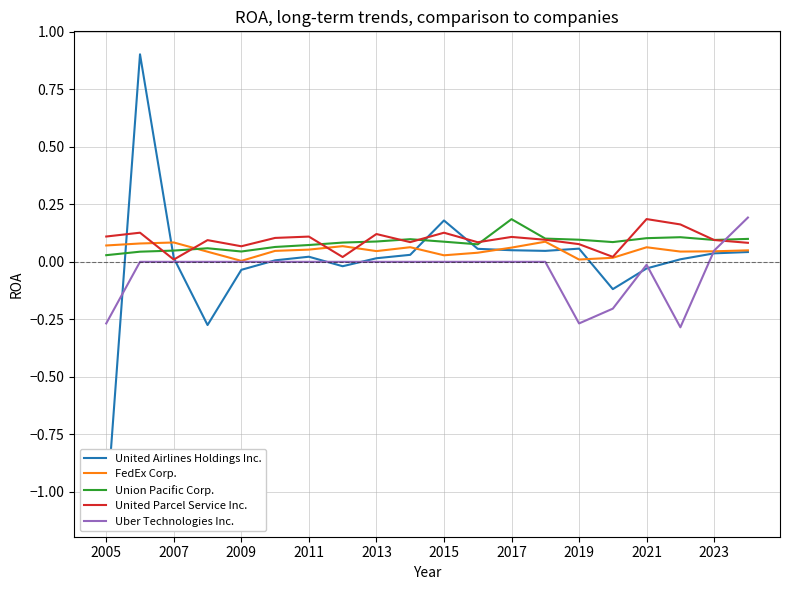

Reading left to right, extract all data points from this chart.

United Airlines Holdings Inc.: -1.1	0.9	0.0	-0.3	-0.0	0.0	0.0	-0.0	0.0	0.0	0.2	0.1	0.1	0.0	0.1	-0.1	-0.0	0.0	0.0	0.0
FedEx Corp.: 0.1	0.1	0.1	0.0	0.0	0.0	0.1	0.1	0.0	0.1	0.0	0.0	0.1	0.1	0.0	0.0	0.1	0.0	0.0	0.0
Union Pacific Corp.: 0.0	0.0	0.0	0.1	0.0	0.1	0.1	0.1	0.1	0.1	0.1	0.1	0.2	0.1	0.1	0.1	0.1	0.1	0.1	0.1
United Parcel Service Inc.: 0.1	0.1	0.0	0.1	0.1	0.1	0.1	0.0	0.1	0.1	0.1	0.1	0.1	0.1	0.1	0.0	0.2	0.2	0.1	0.1
Uber Technologies Inc.: -0.3	0.0	0.0	0.0	0.0	0.0	0.0	0.0	0.0	0.0	0.0	0.0	0.0	0.0	-0.3	-0.2	-0.0	-0.3	0.0	0.2